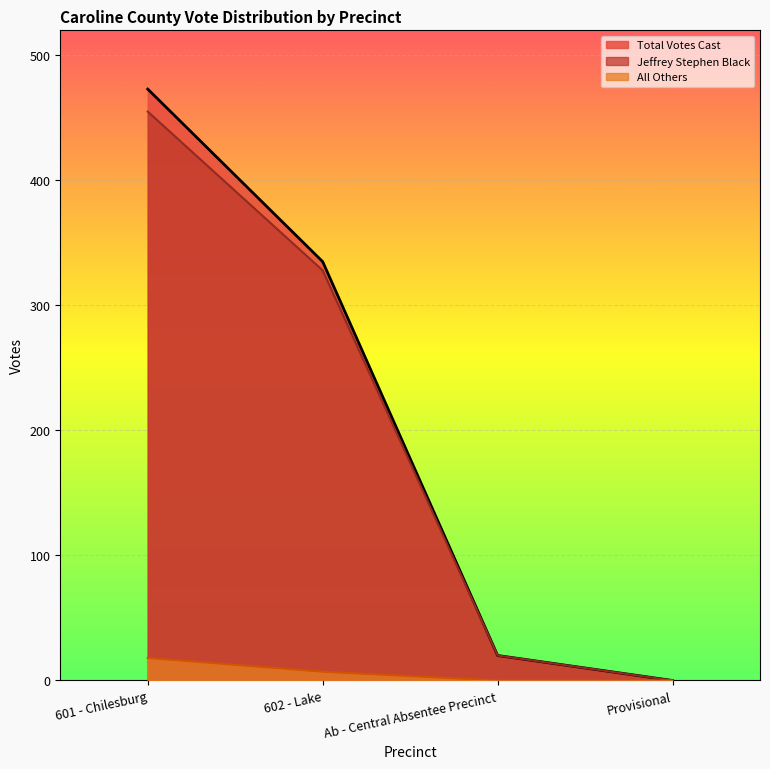

What is the sum of the Total Votes Cast values at 601 - Chilesburg and Provisional?

473